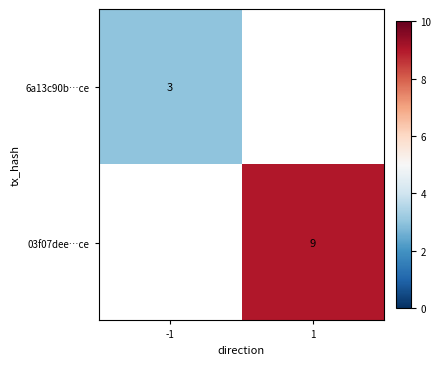

Is it true that 03f07dee…ce equals 9 at 1?

True